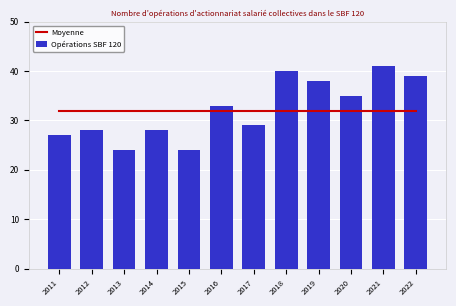

What are all the series names shown in the legend?

Moyenne, Opérations SBF 120